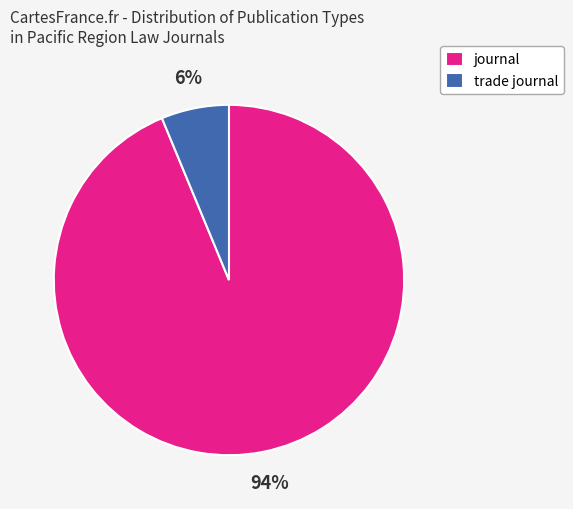

To the nearest percent, what is the average slice percentage?

50%